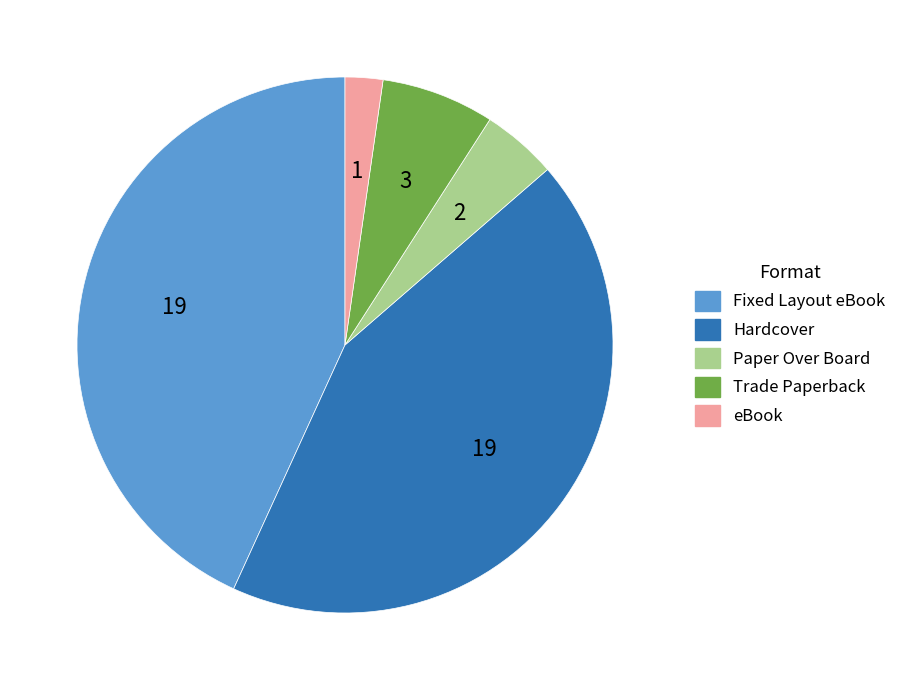

Which category has the smallest portion of the pie?

eBook